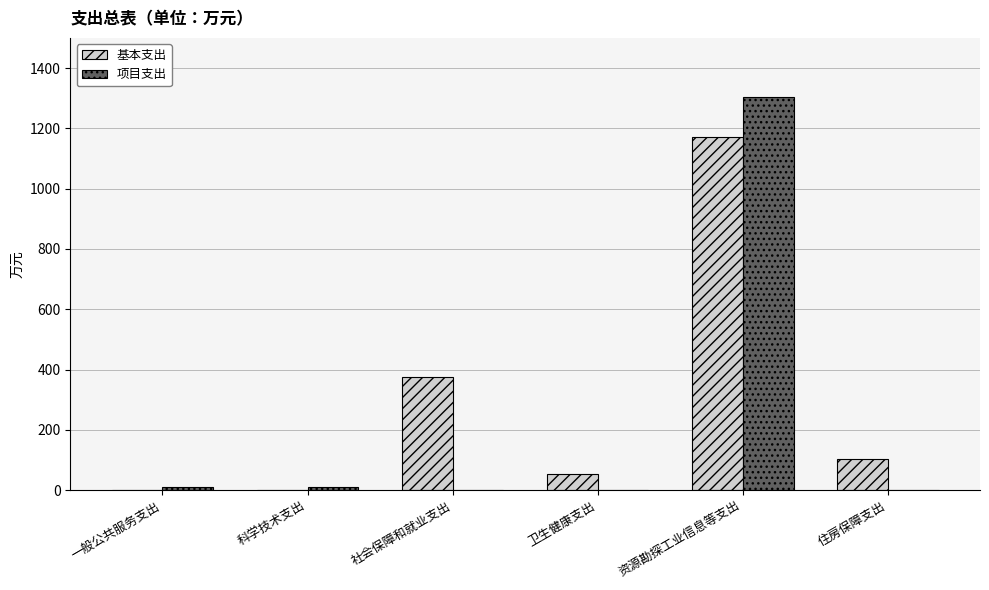

What is the total value across all series at 社会保障和就业支出?

375.3